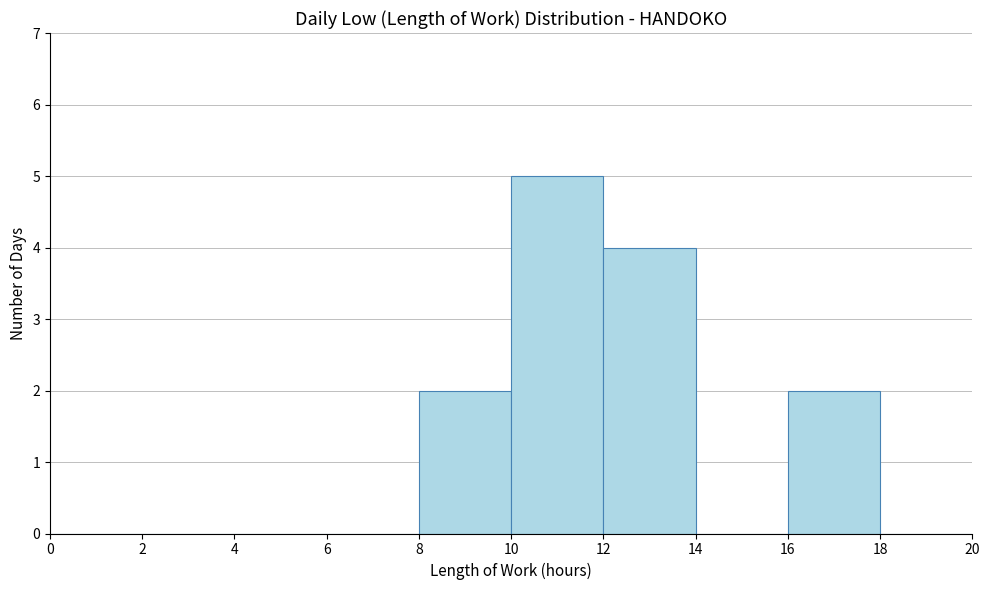

What is the height of the bar covering 12 to 14 on the x-axis? The values are not printed on the chart, so give them approximately, as read against the axis.

4